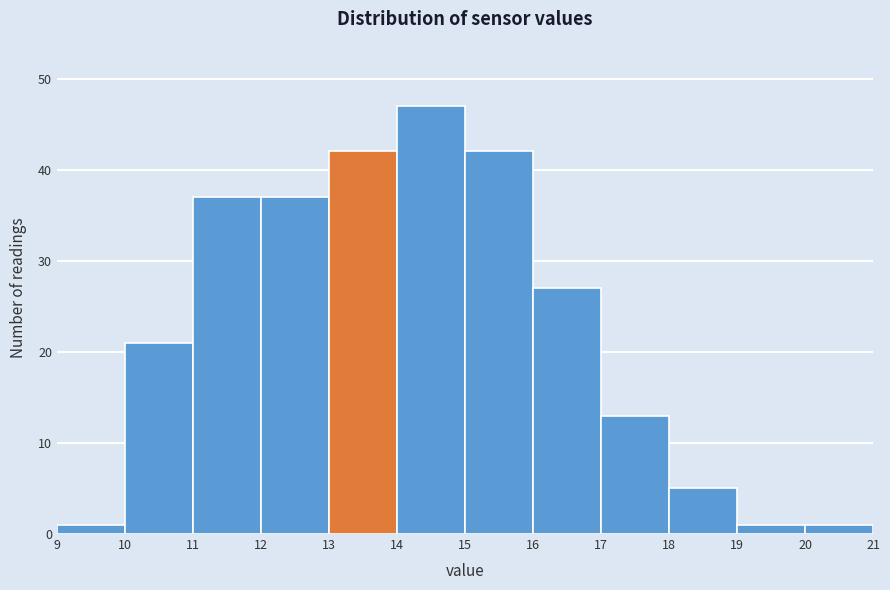

Which range on the x-axis has the tallest bar?

14 to 15